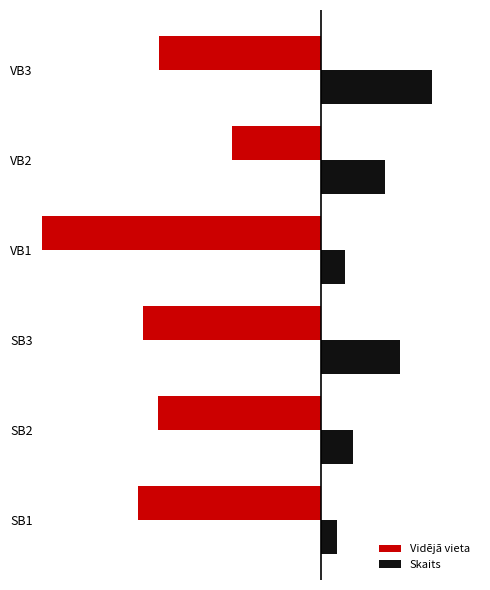

Which series has the largest total across all categories?

Skaits